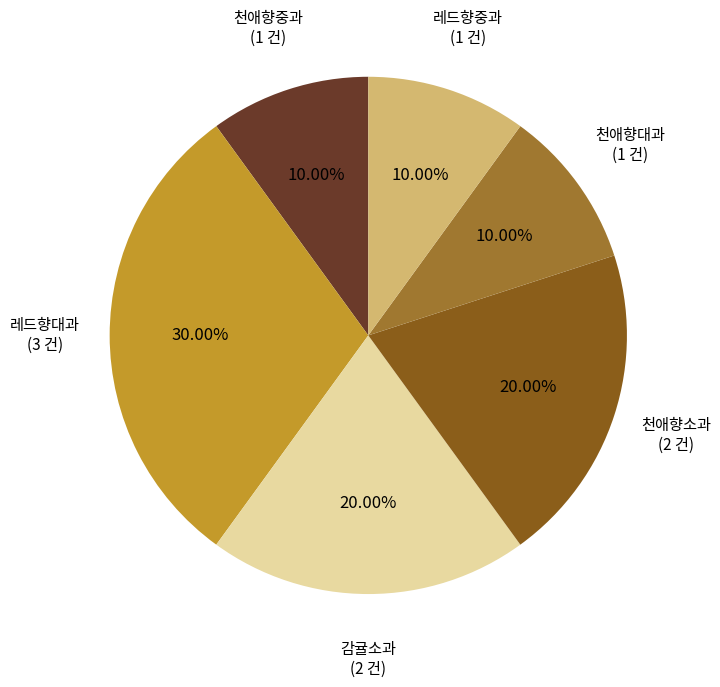

Does any single category account for the majority?

No